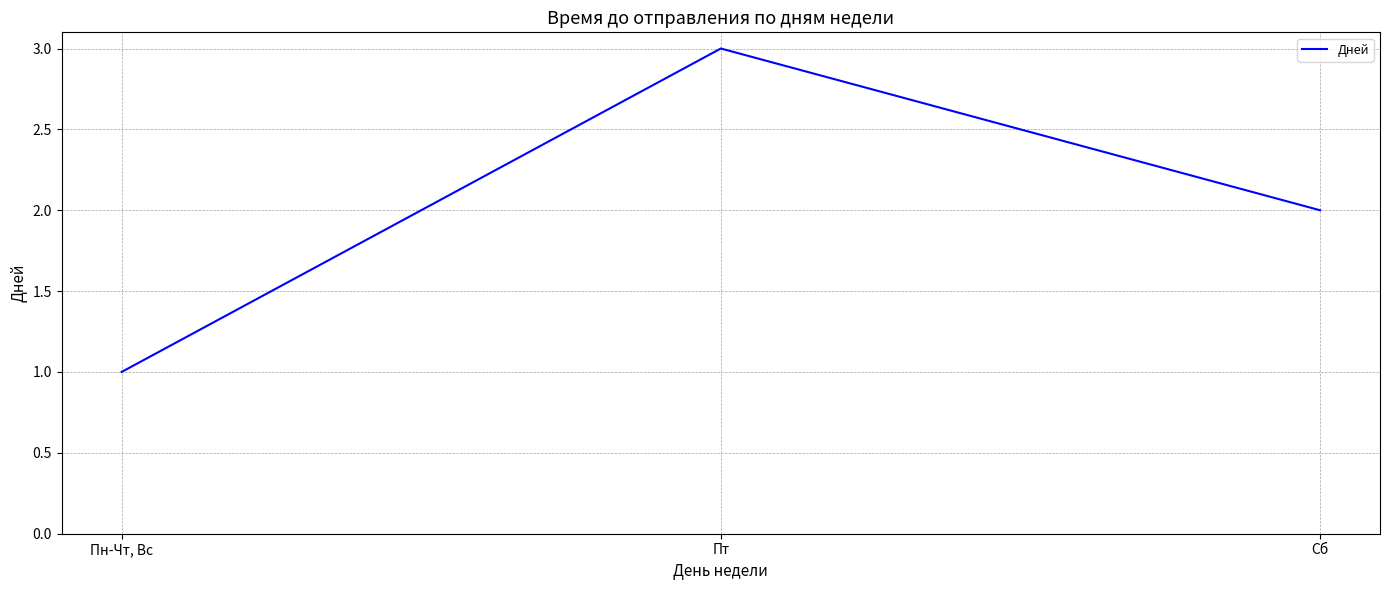

What is the difference between the values at Пн-Чт, Вс and Пт?

2